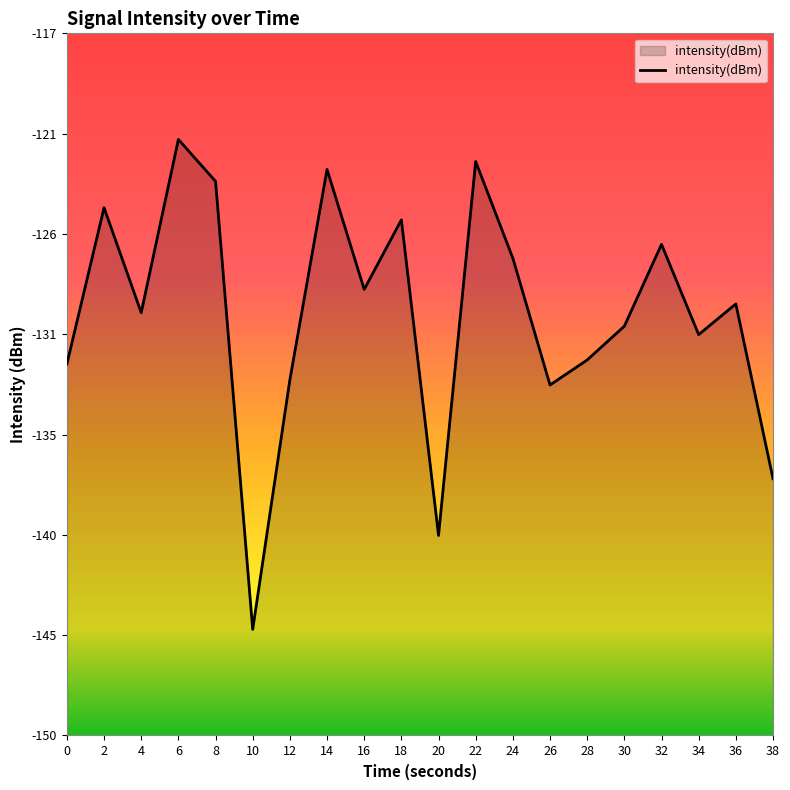

At which category does the chart reach its minimum across all series?

10